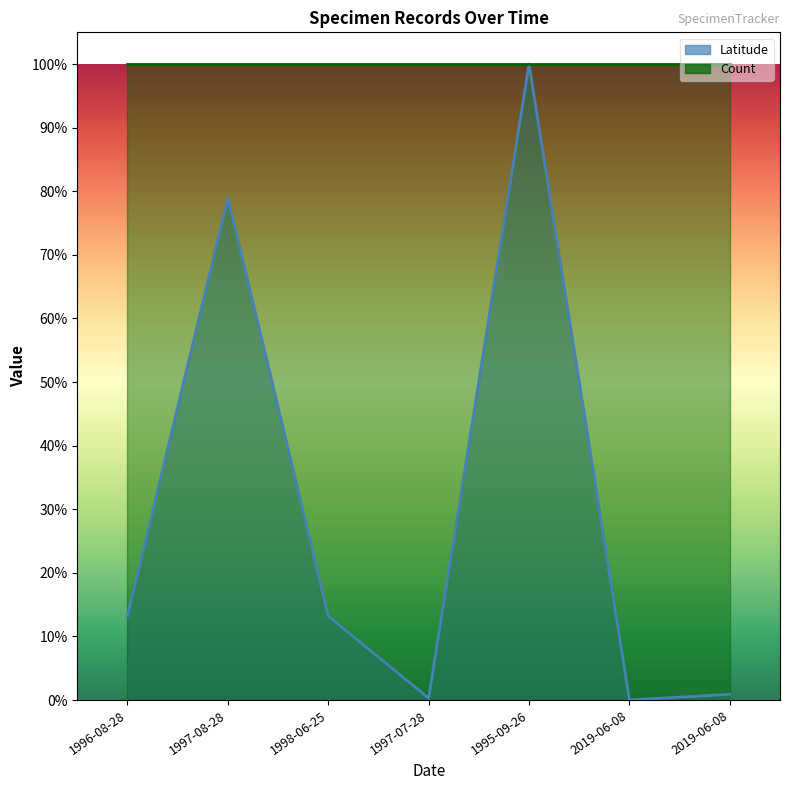

At which category does the chart reach its minimum across all series?

2019-06-08